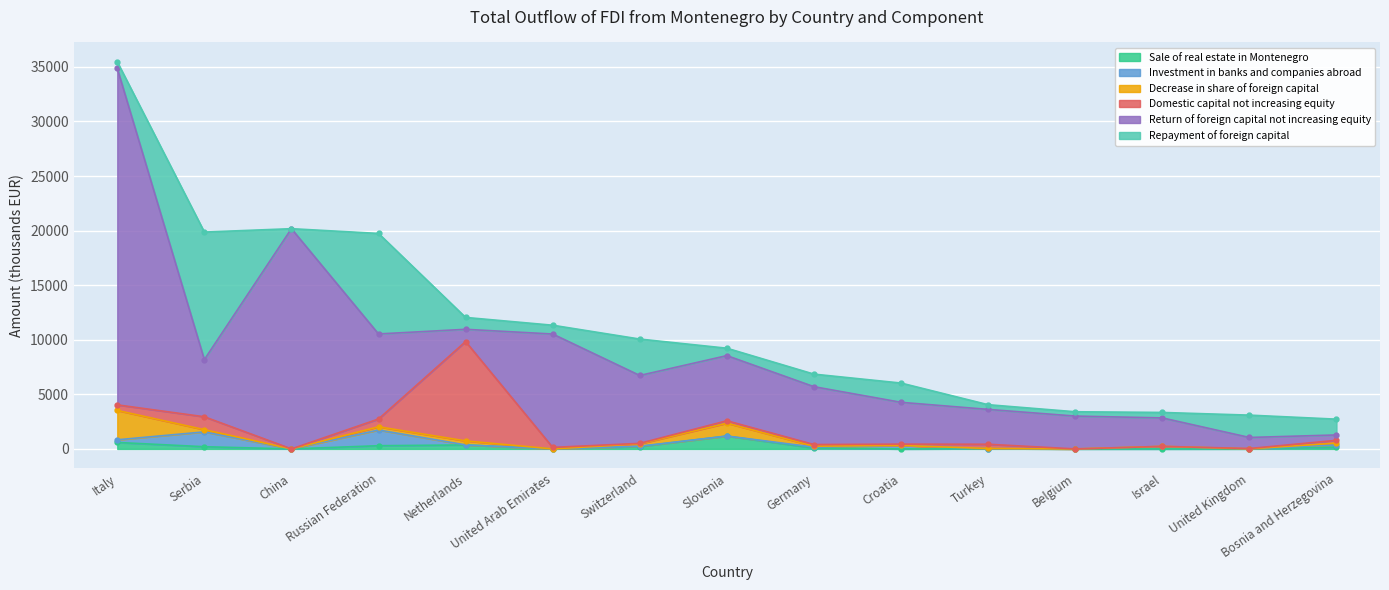

Is the value of Return of foreign capital not increasing equity at Germany greater than the value of Sale of real estate in Montenegro at Serbia?

Yes